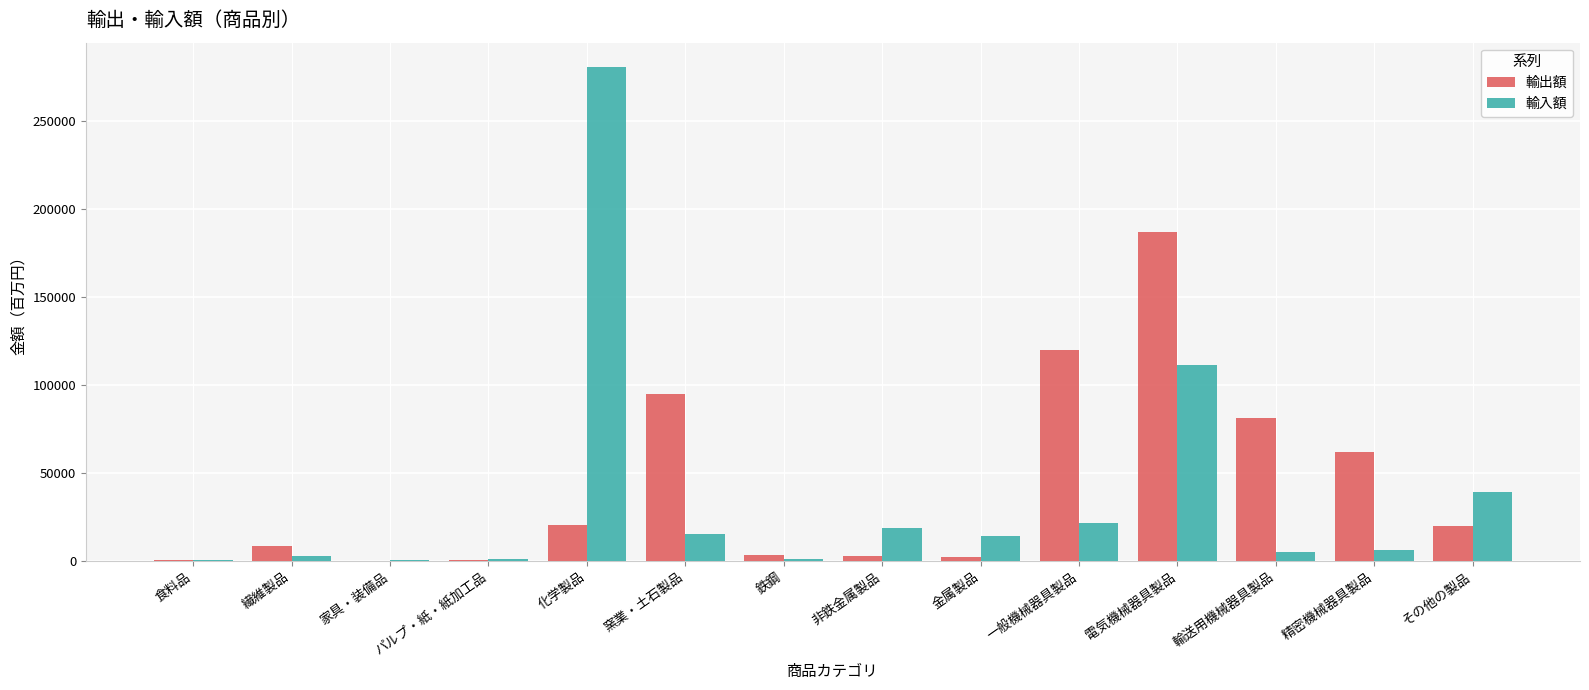

Where does the 輸出額 series first go above 19709?

化学製品